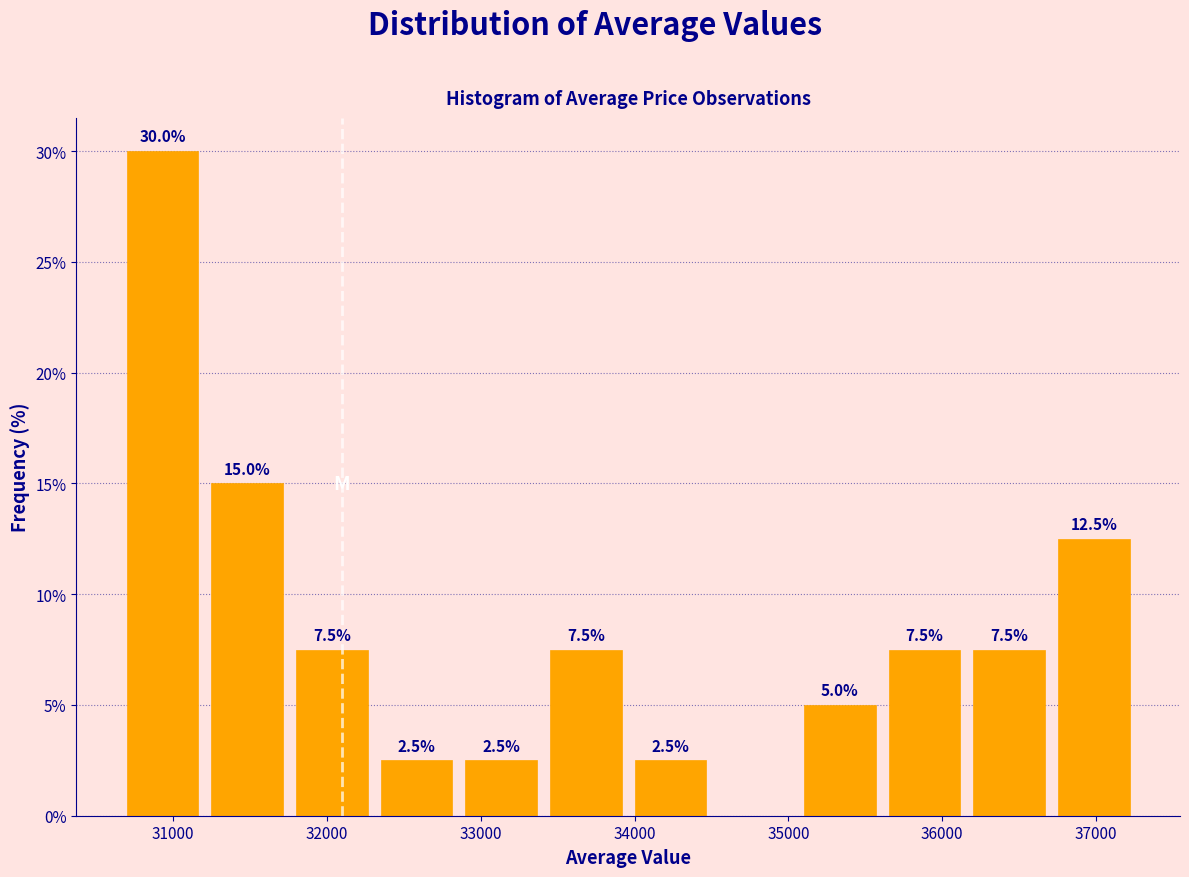

Over which range of the x-axis is the bar tallest?

30700 to 31200